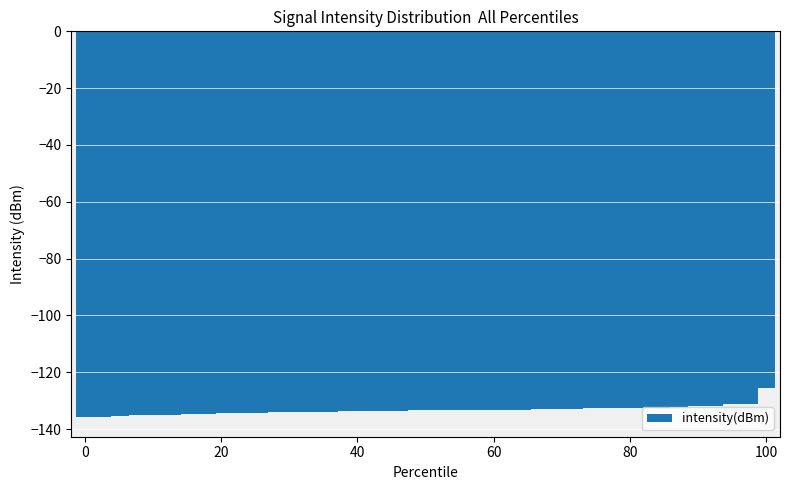

What is the average value?

-133.3